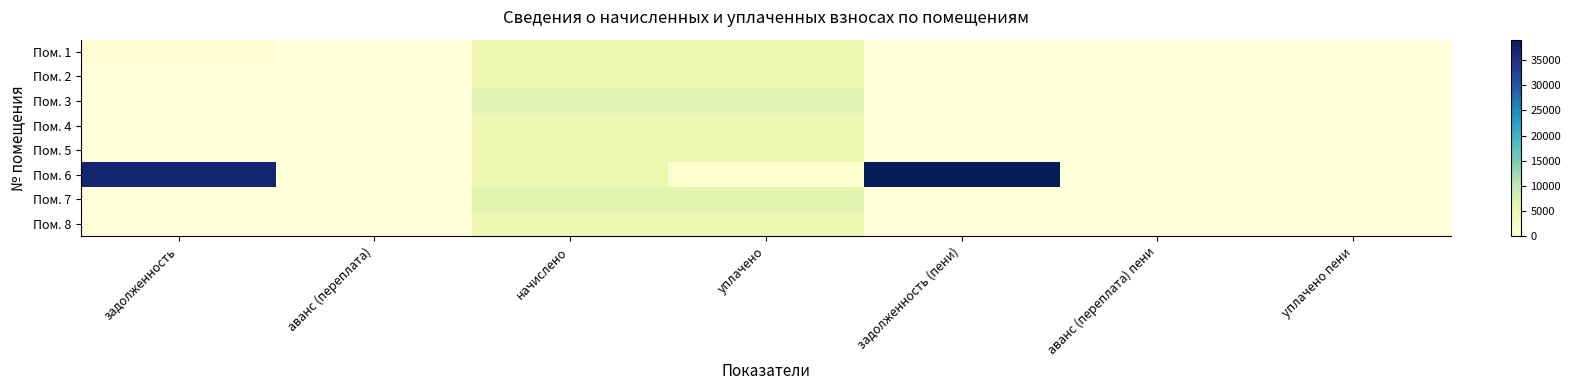

How many categories are shown in the chart?

7